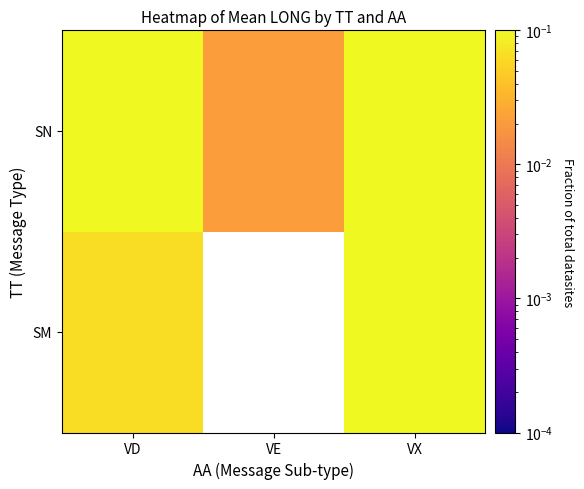

Which series changed the most between VE and VX?

SN